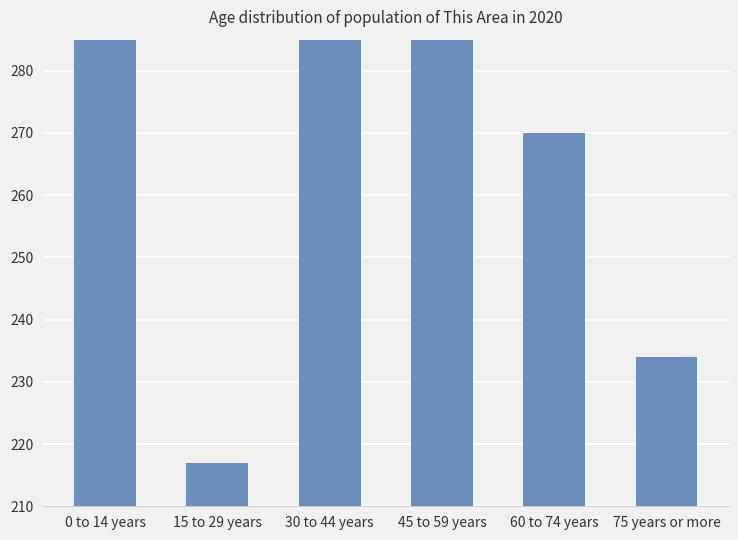

What is the value of the 4th bar from the left?

380